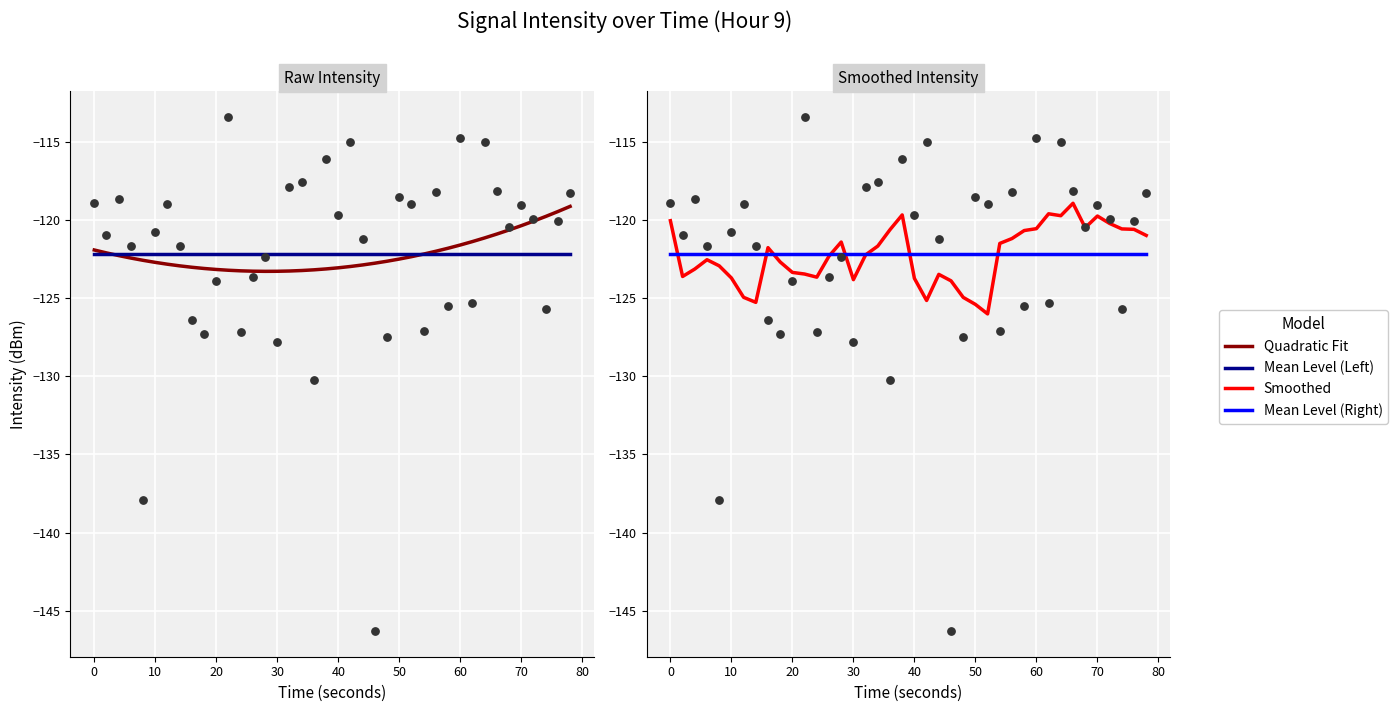

Which series has the widest spread of Y values?

Smoothed